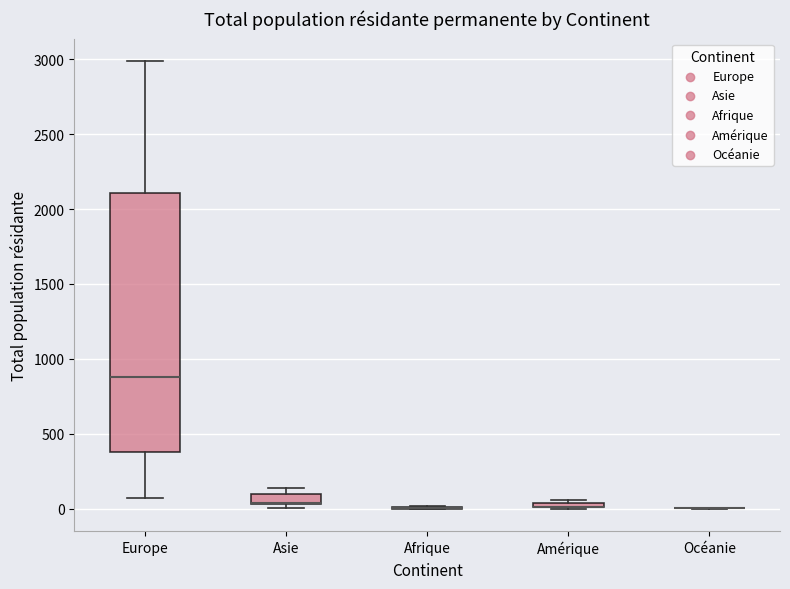

Where is the lower edge of the box for Asie on the y-axis? The values are not printed on the chart, so give them approximately, as read against the axis.

50